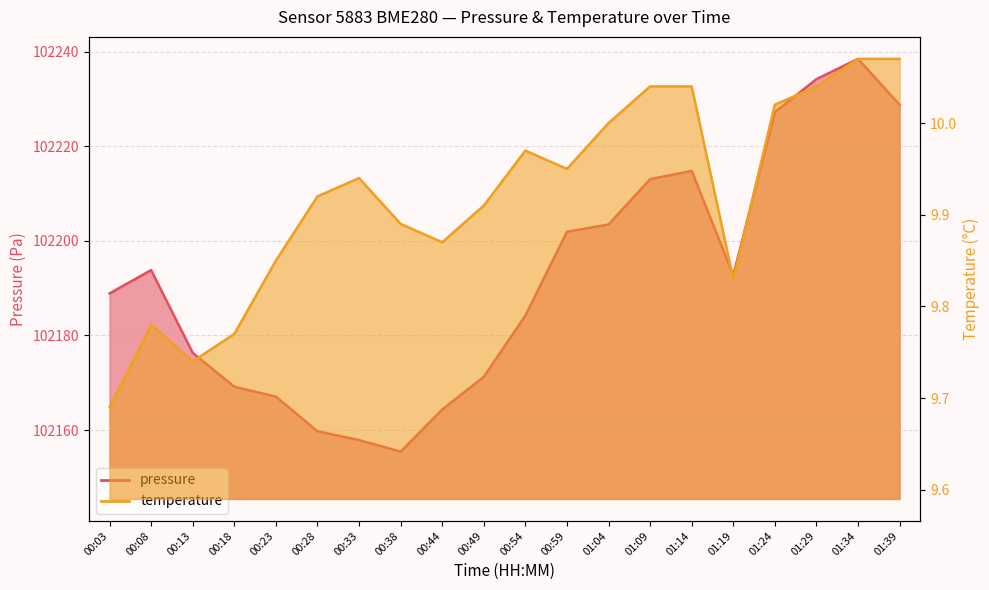

How many lines are shown in the chart?

2